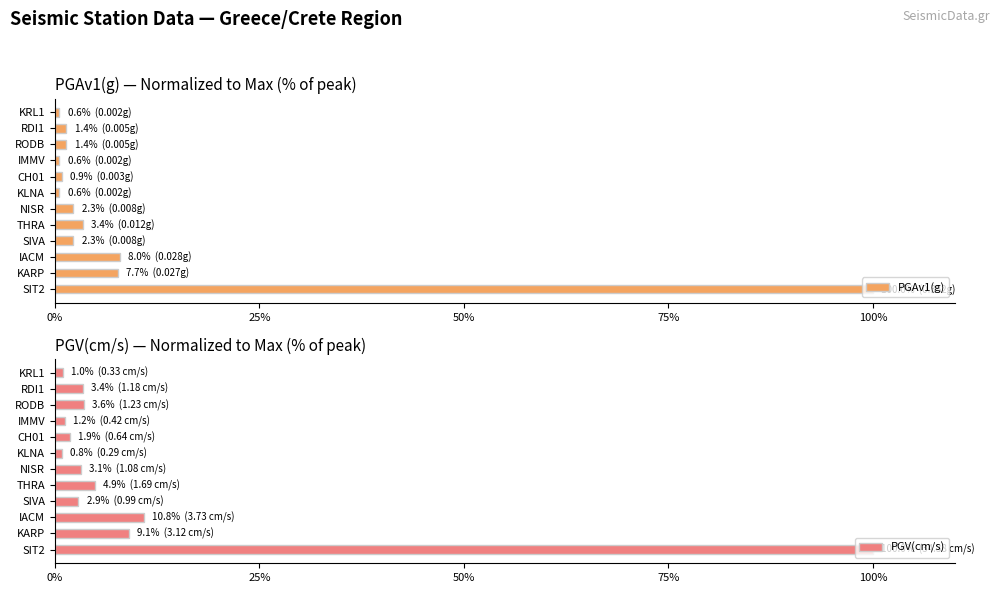

What is the difference between the maximum and minimum values in the PGAv1(g) series?

99.4